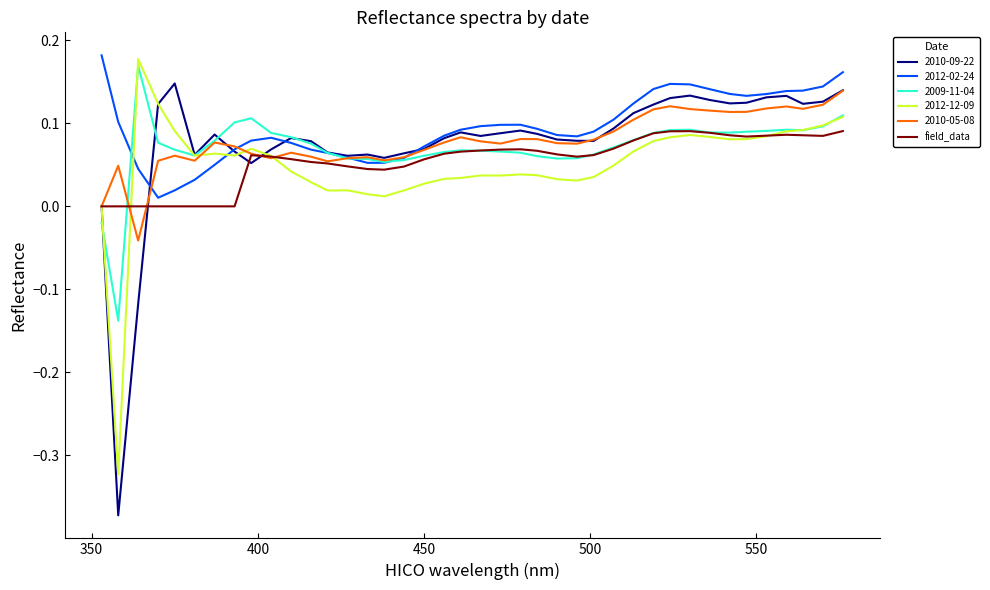

Which series has the largest range (max minus min)?

2010-09-22